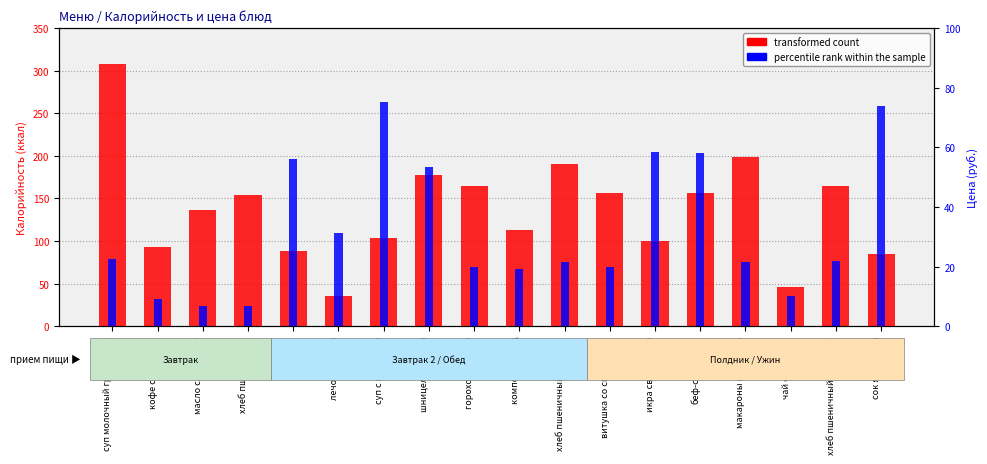

What is the value of the transformed count bar at the 6th from the left?

35.0